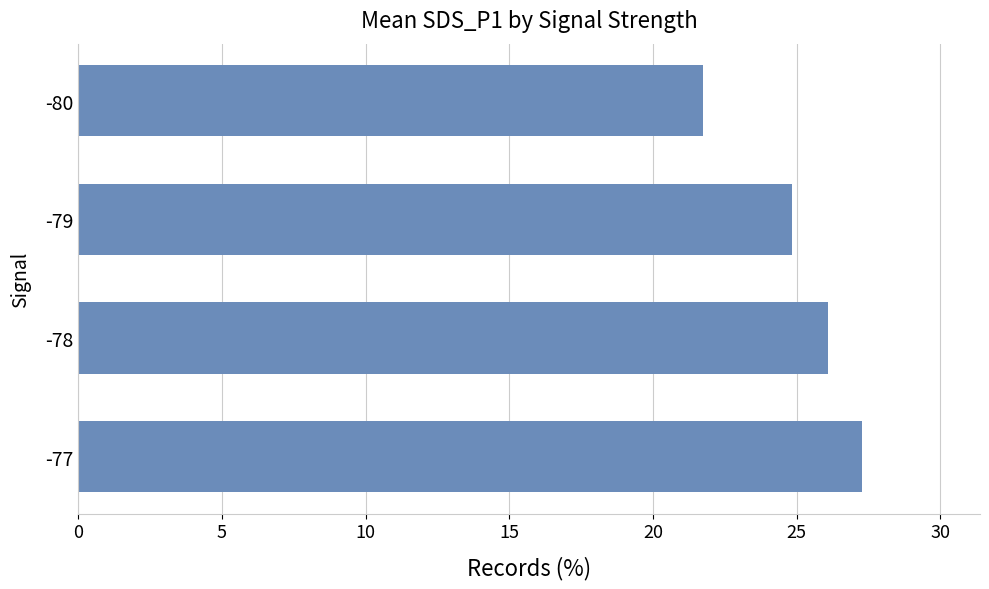

Which category has the lowest value across all series?

-80